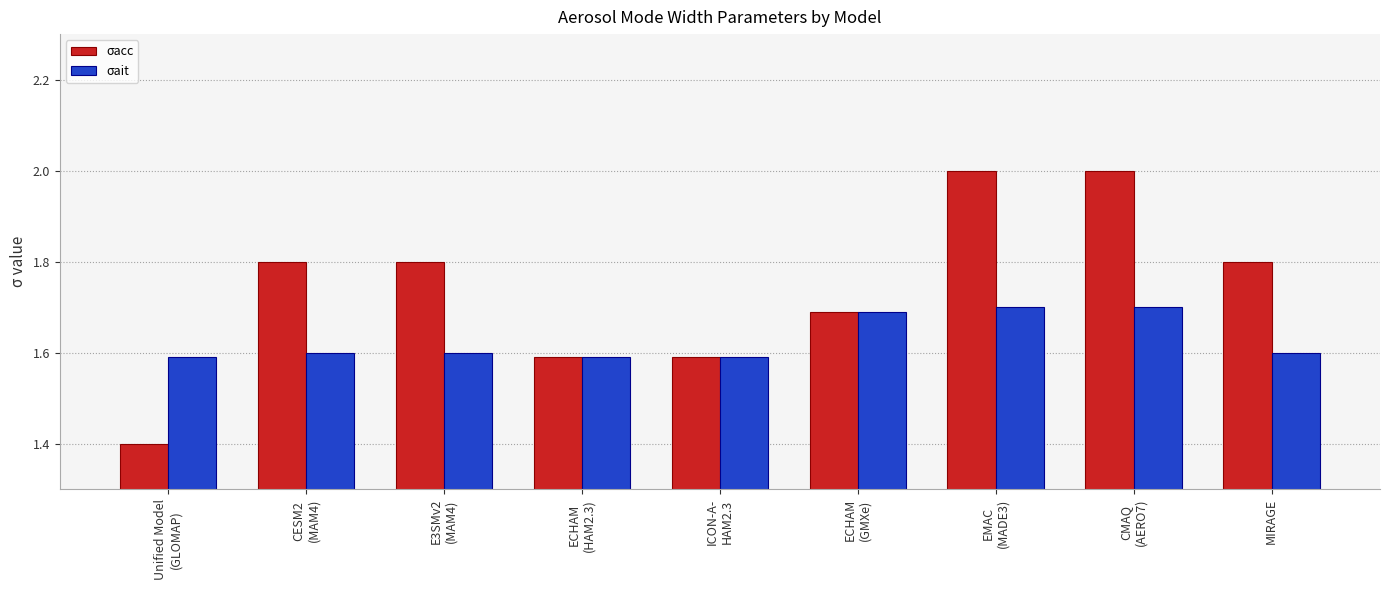

What is the sum of all σait values?

14.7